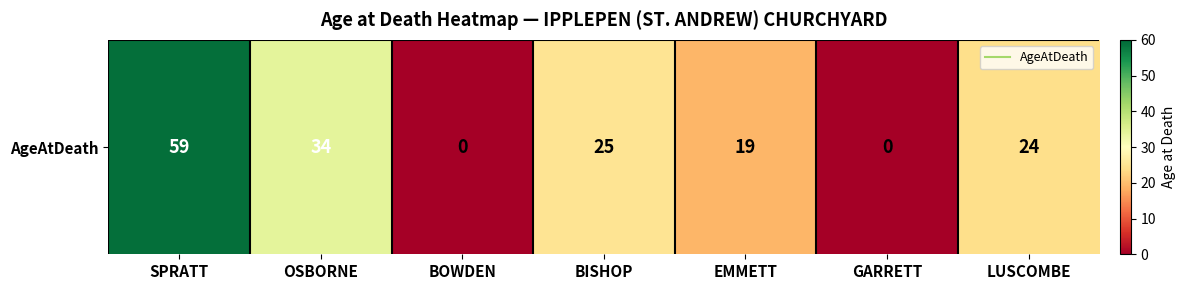

True or false: the data shows 21 at BOWDEN.

False